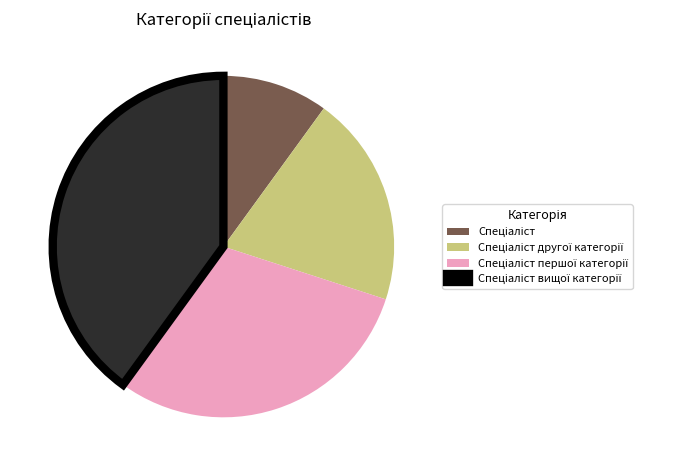

Is there a majority slice in this chart?

No